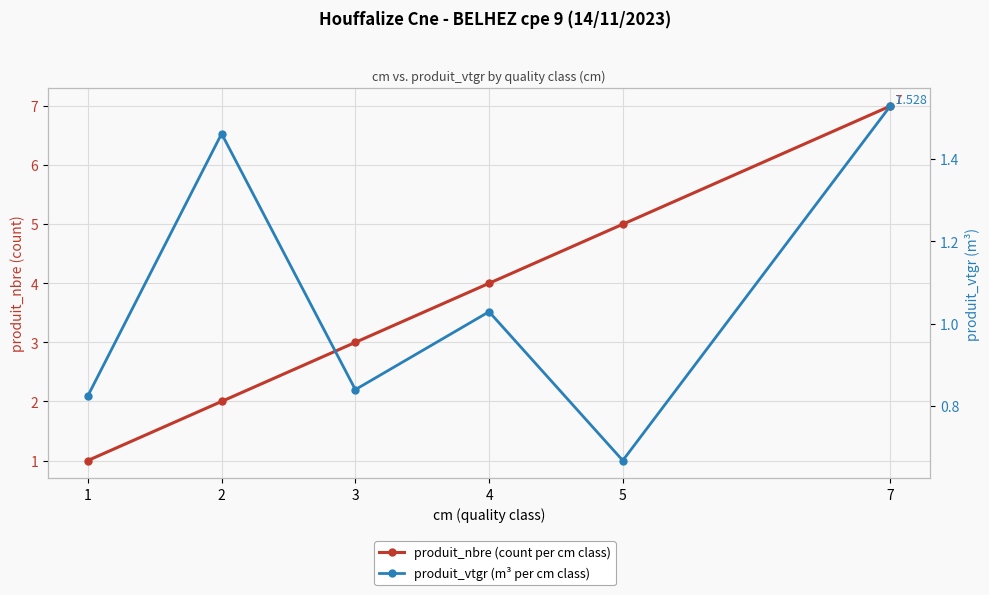

True or false: produit_vtgr (m³ per cm class) has a value of 0.8 at 1.

True